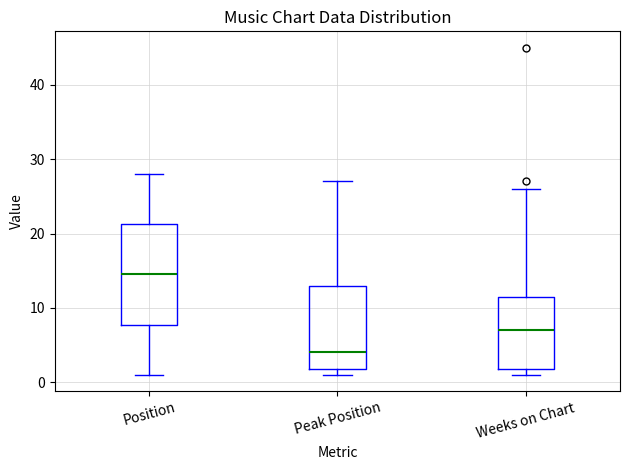

Reading left to right, read every box against the y-axis: the position of its median line, the range the box covers, and the ends of its whiskers. The values are not printed on the chart, so give them approximately, as read against the axis.

Position: median 15, box 8 to 21, whiskers 1 to 28
Peak Position: median 4, box 2 to 13, whiskers 1 to 27
Weeks on Chart: median 7, box 2 to 12, whiskers 1 to 26